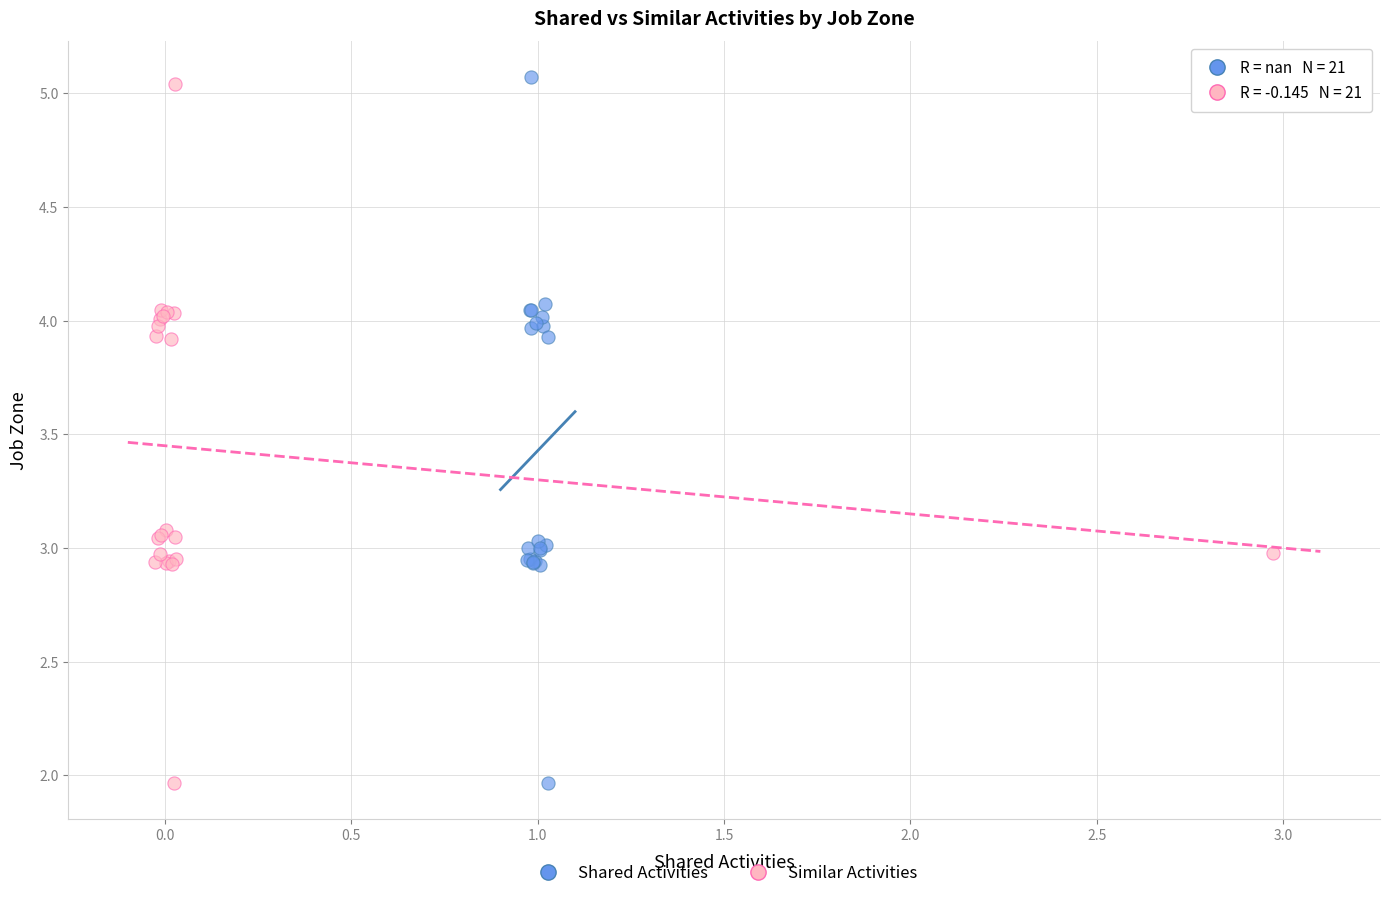

Which series has the widest spread of Y values?

Shared Activities